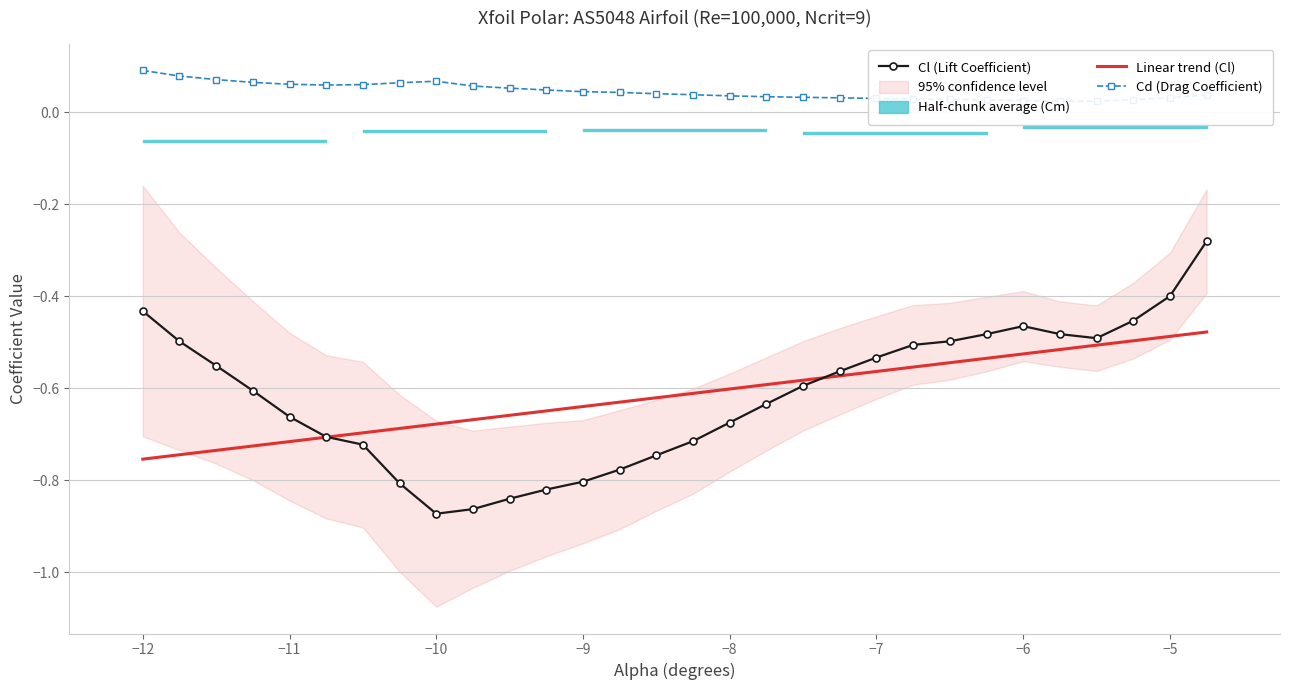

Rank the series by their maximum value, from lowest to highest.

Linear trend (Cl), Cl (Lift Coefficient), Cd (Drag Coefficient)